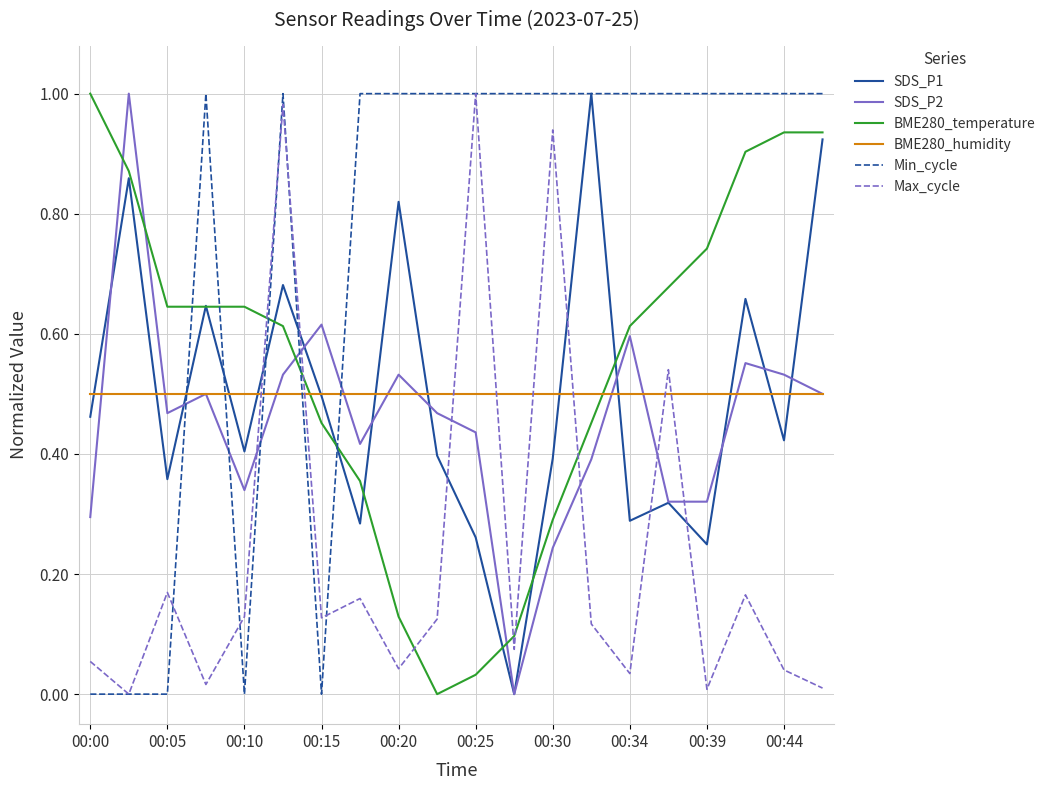

How many times do Max_cycle and SDS_P2 cross each other?

6